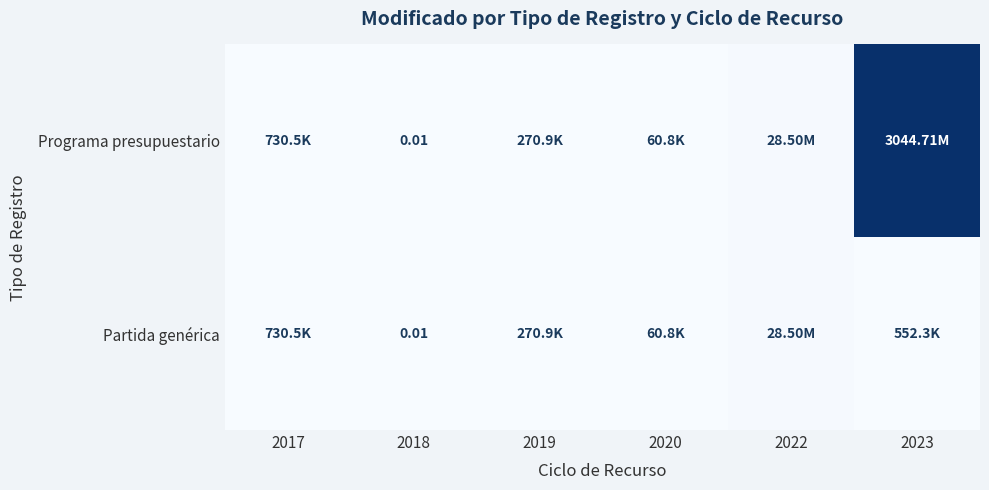

Which series has the largest total across all categories?

Programa presupuestario